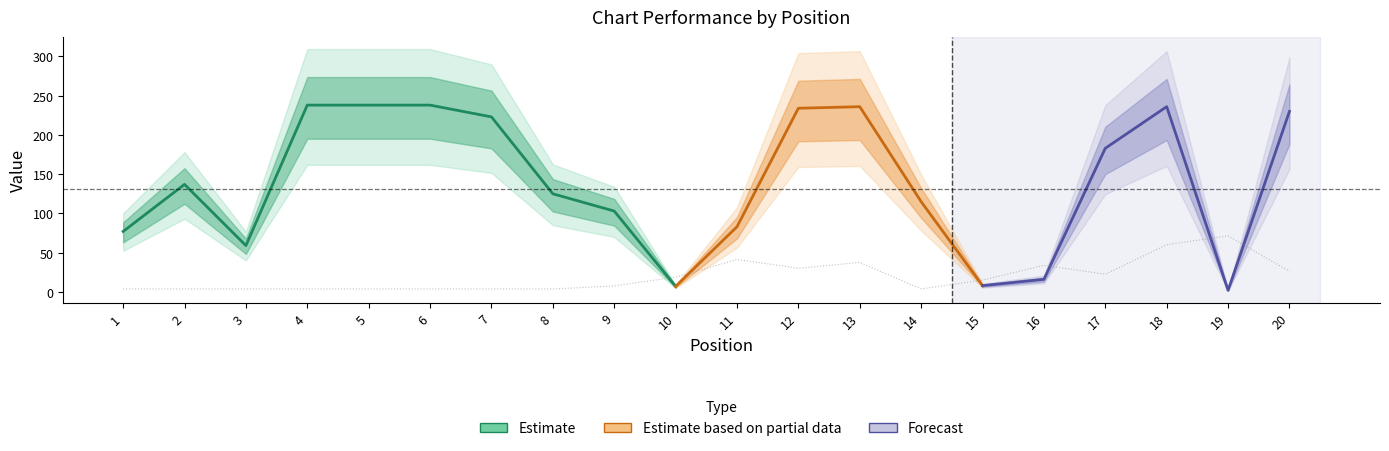

Is it true that the value at 20 is 26.3?

True